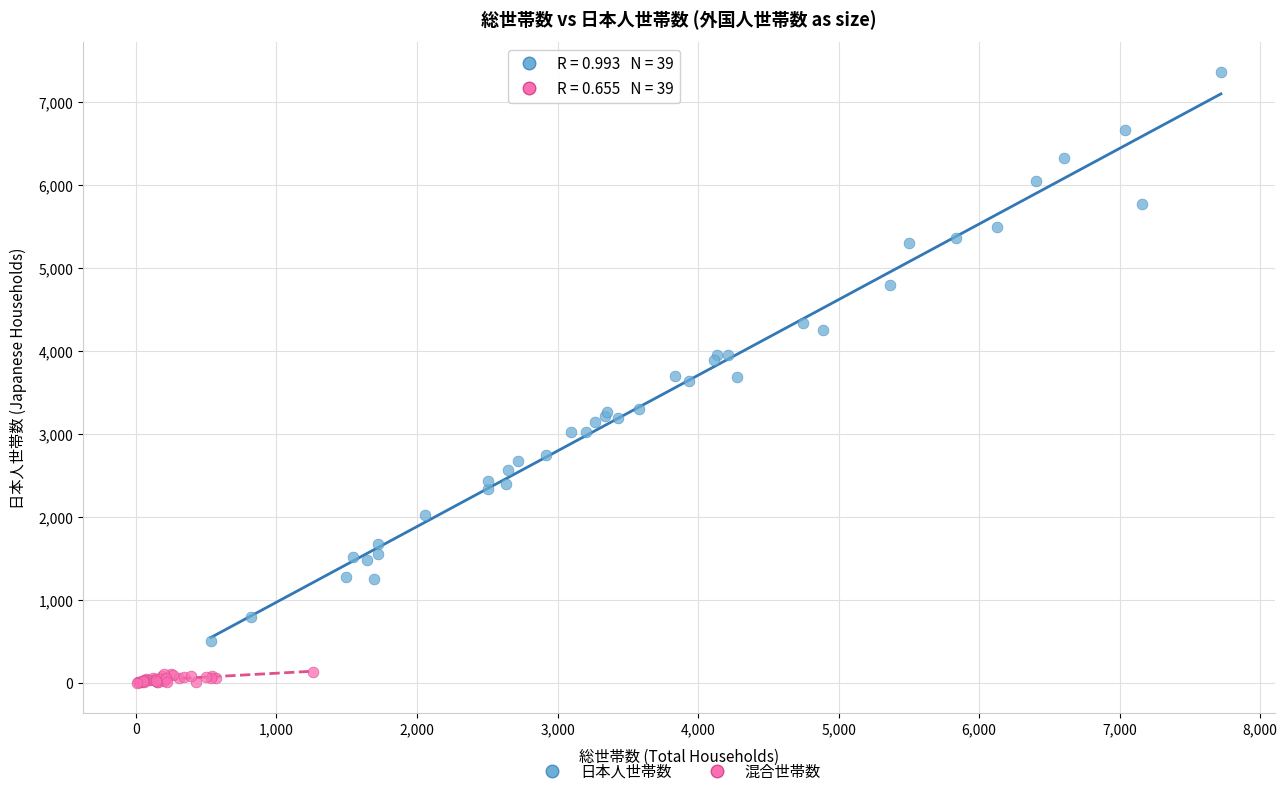

Which series has the widest spread of Y values?

日本人世帯数